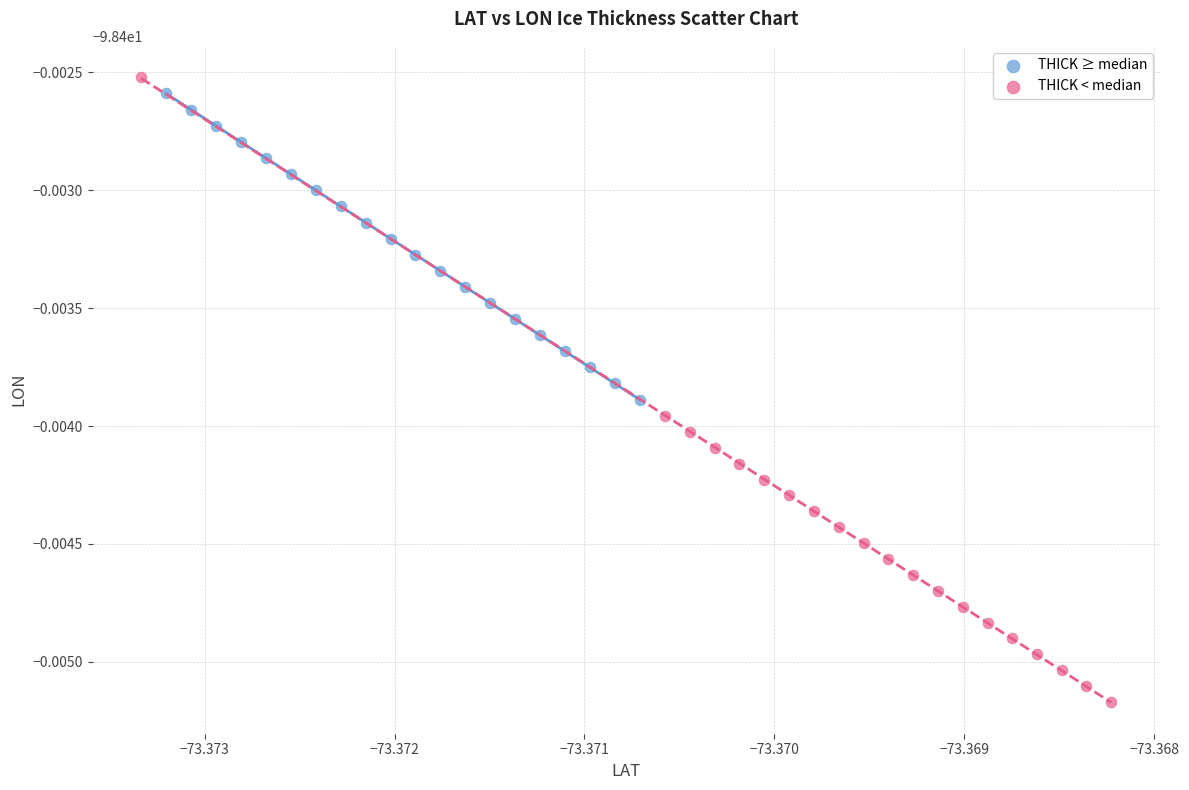

What are all the series names shown in the legend?

THICK ≥ median, THICK < median